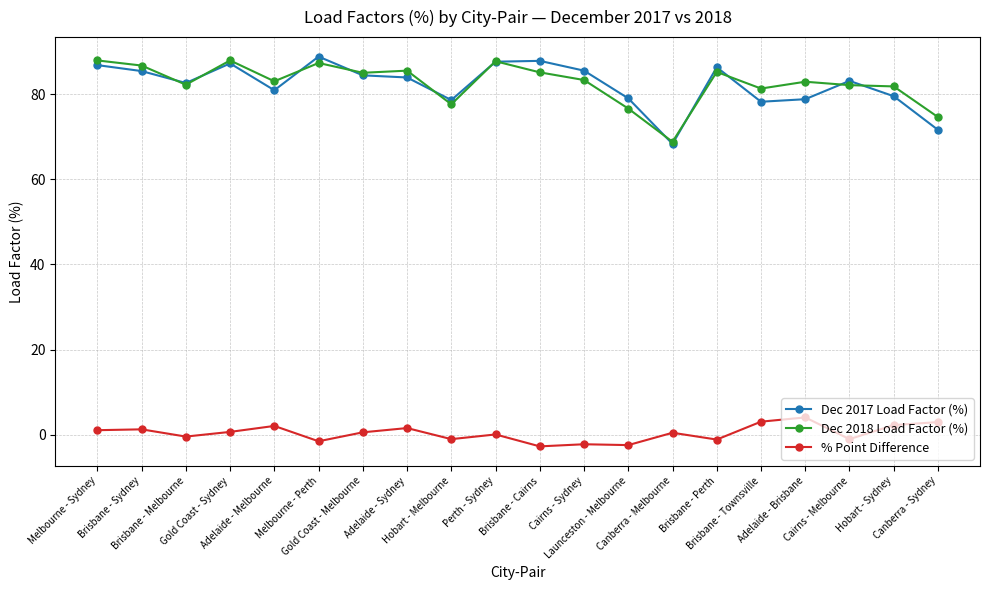

What is the value of the Dec 2017 Load Factor (%) point at the 10th from the left?

87.6